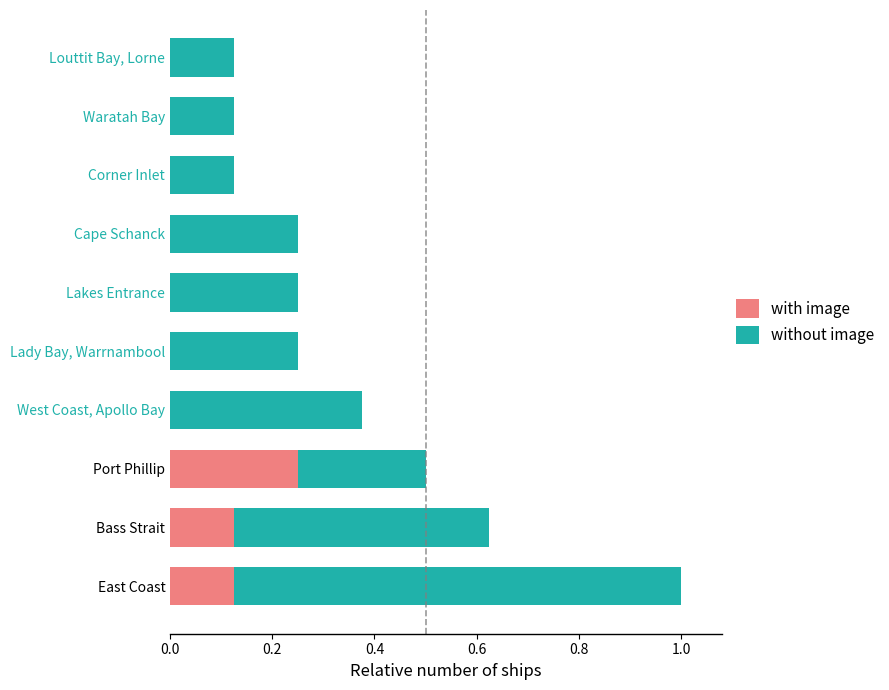

Is it true that with image equals 0.0 at Corner Inlet?

True